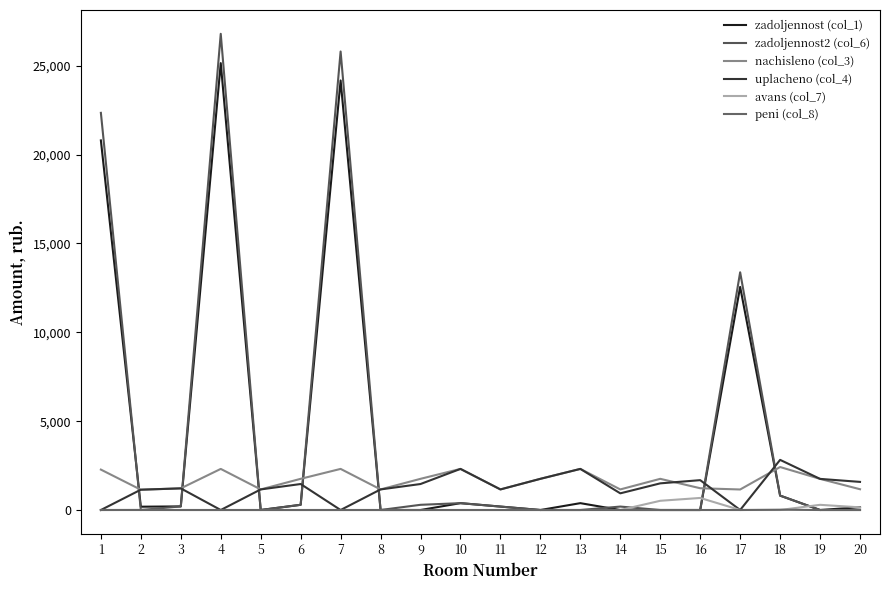

What is the difference between the maximum and minimum values in the zadoljennost2 (col_6) series?

26799.1